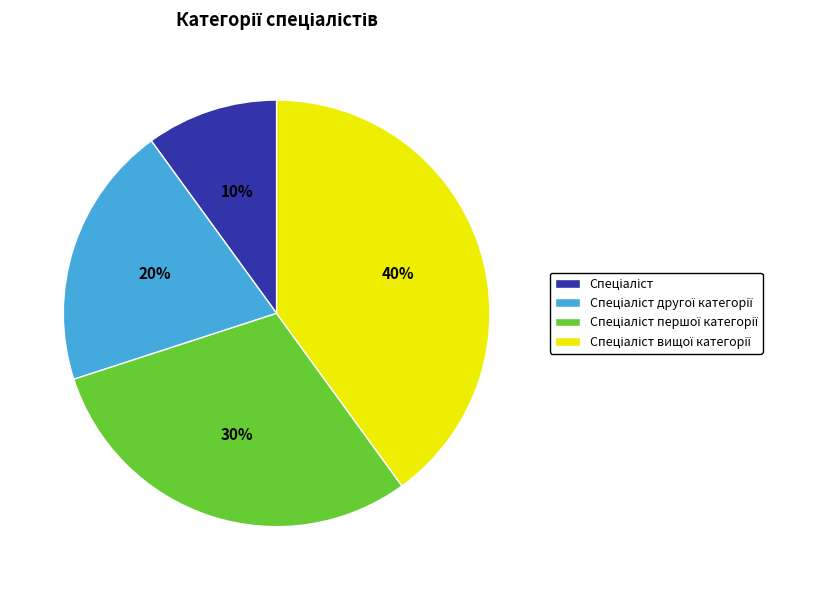

Is there a majority slice in this chart?

No